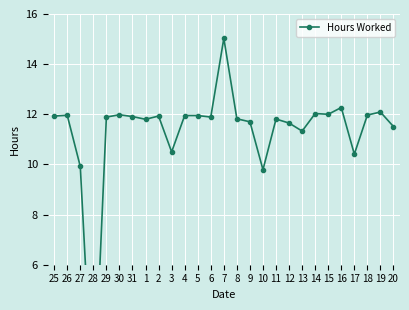

Which label corresponds to the largest value in the chart?

7